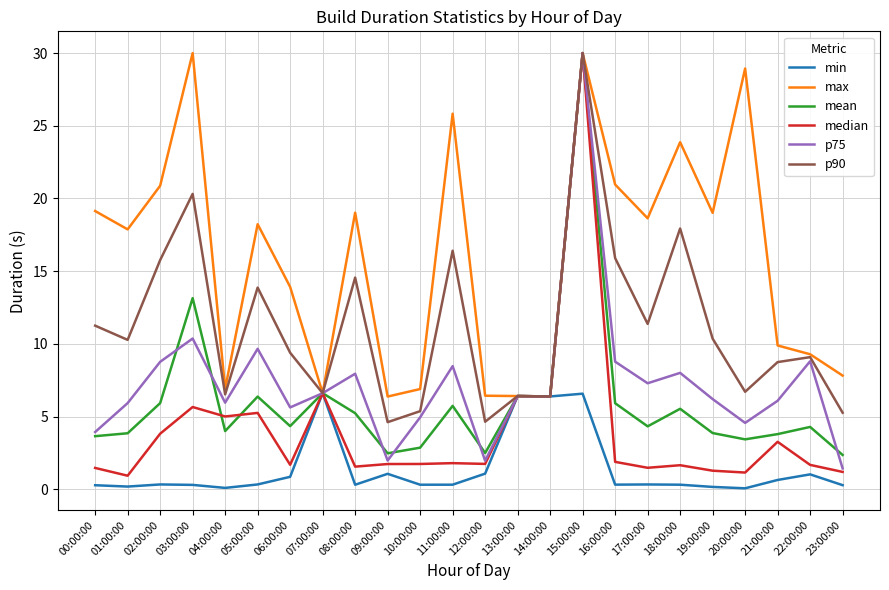

What is the minimum value shown in the chart?

0.1